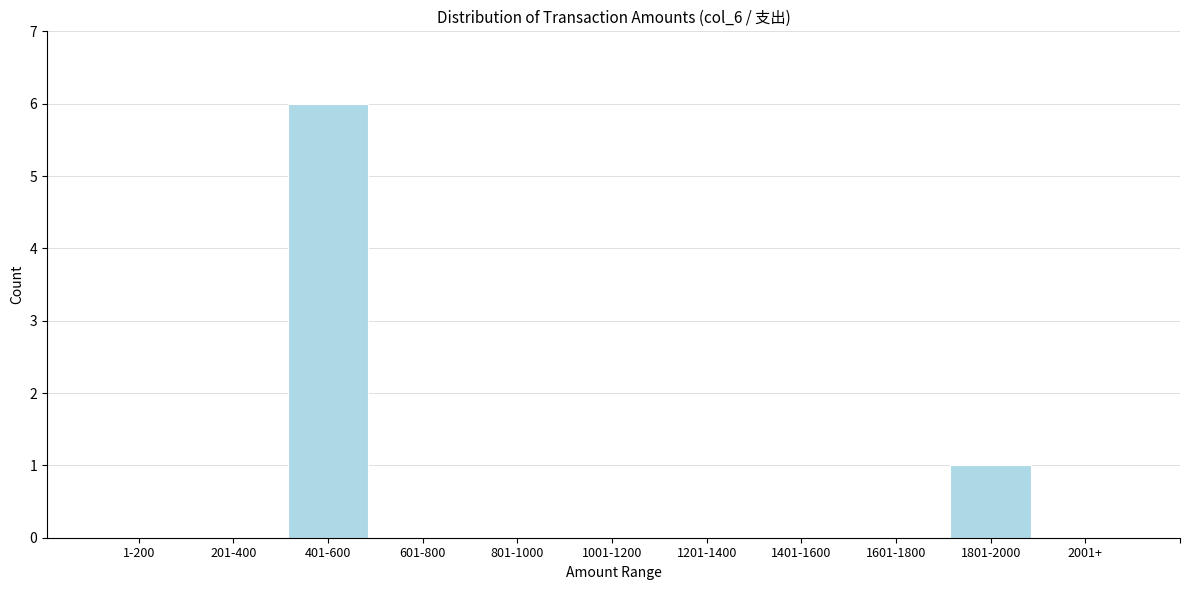

Reading left to right, list all the values displayed in this chart.

1-200=0	201-400=0	401-600=6	601-800=0	801-1000=0	1001-1200=0	1201-1400=0	1401-1600=0	1601-1800=0	1801-2000=1	2001+=0